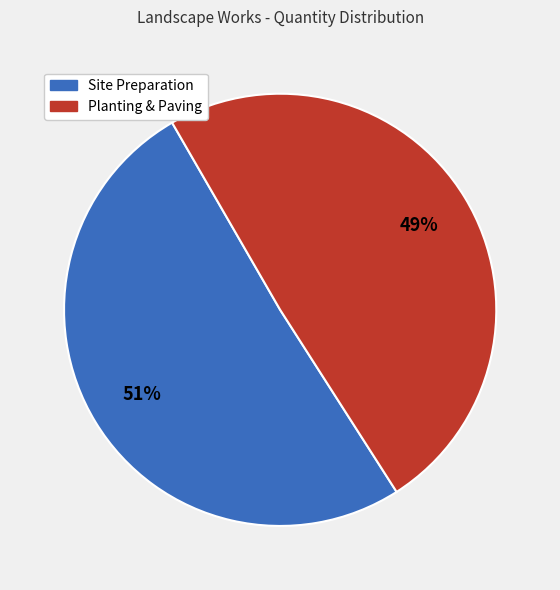

Is there any slice that represents more than half of the pie?

Yes